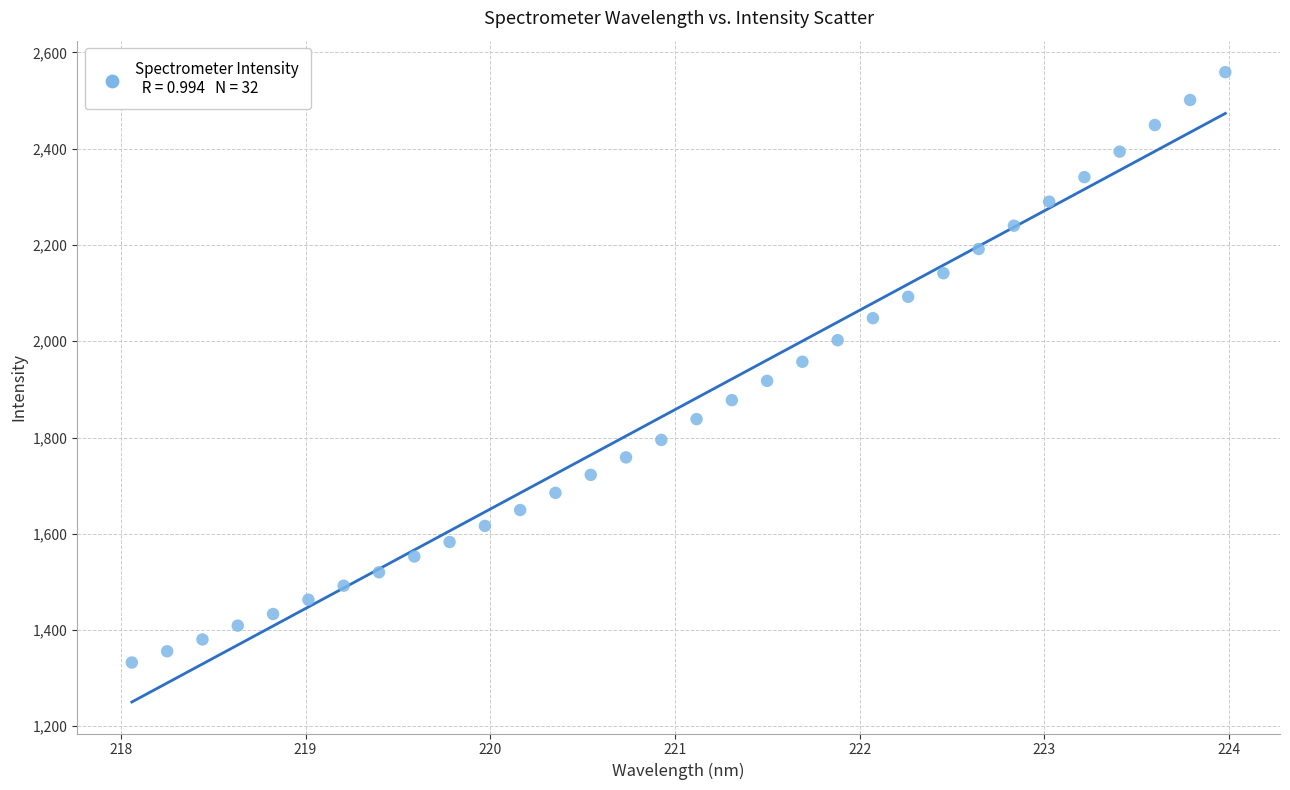

What is the range of X values (max minus min)?

5.9